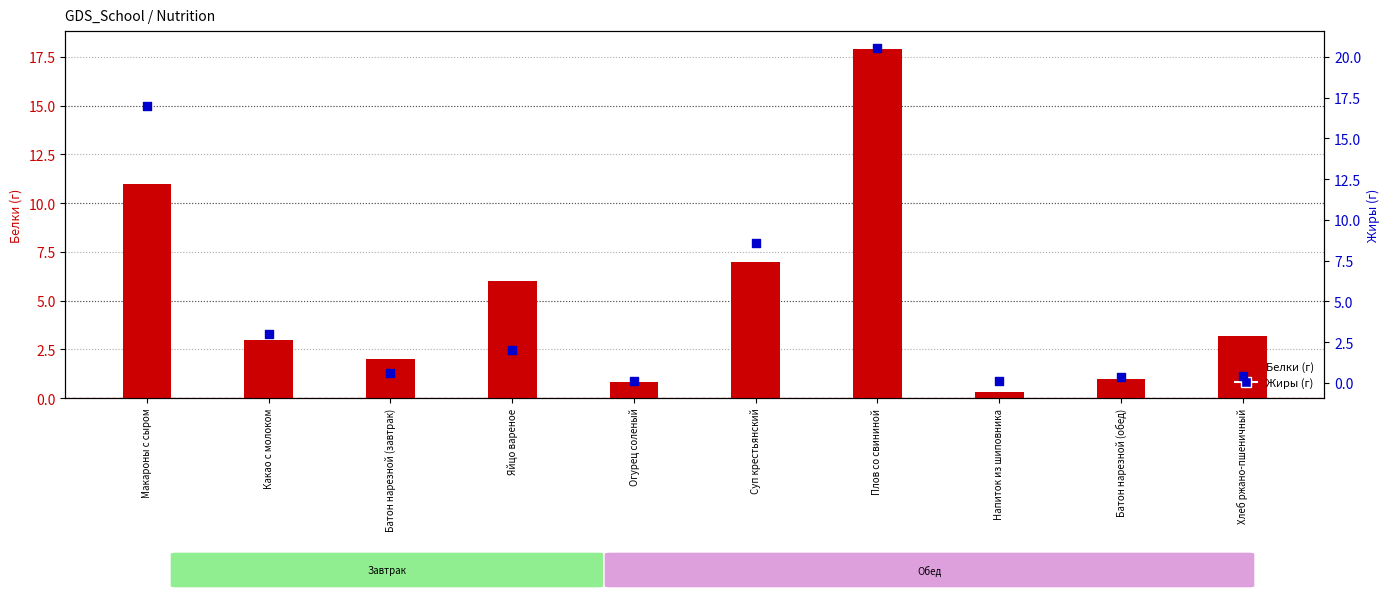

At how many categories does at least one series exceed 9?

2